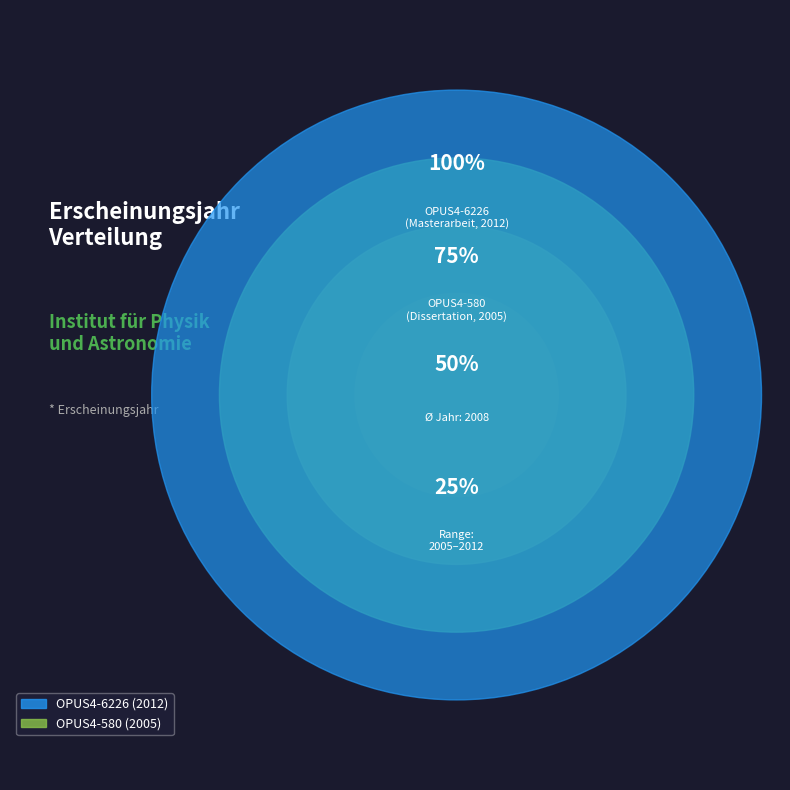

Is the sum of OPUS4-580 (2005) and OPUS4-6226 (2012) greater than half?

Yes